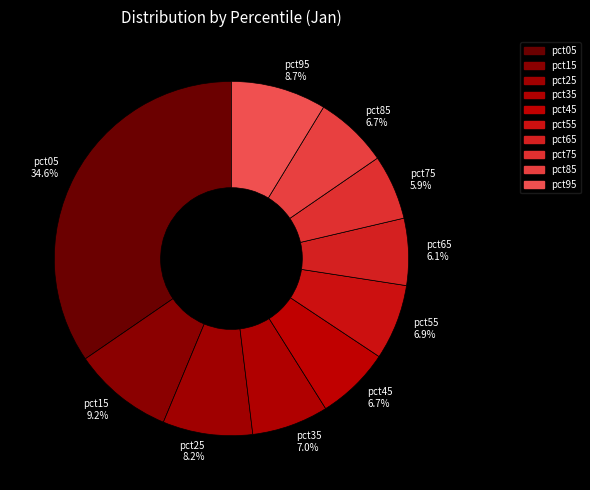

To the nearest percent, what percentage of the pie is pct55?

7%